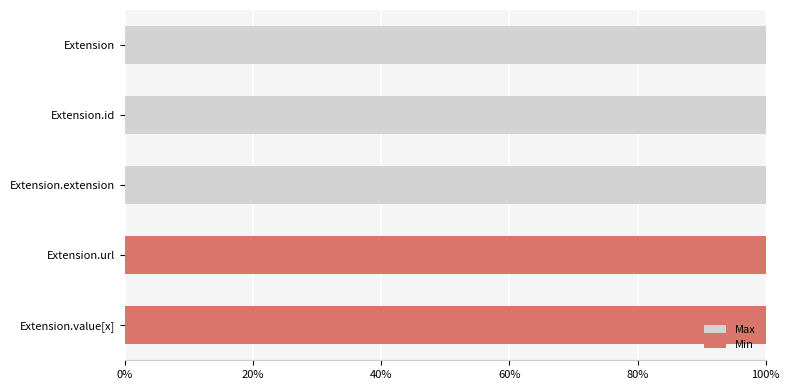

Is it true that Min equals 0.0 at Extension.extension?

True